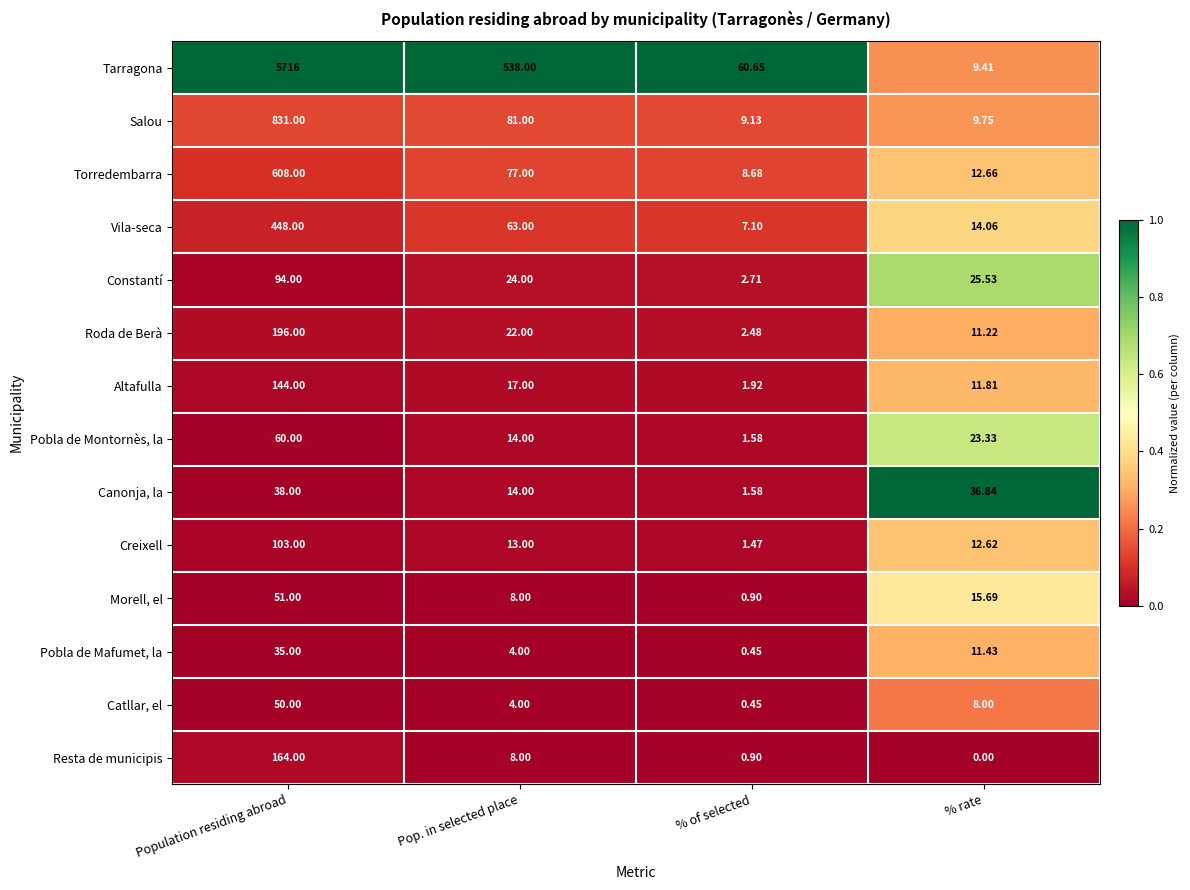

Count the number of categories in the chart.

4